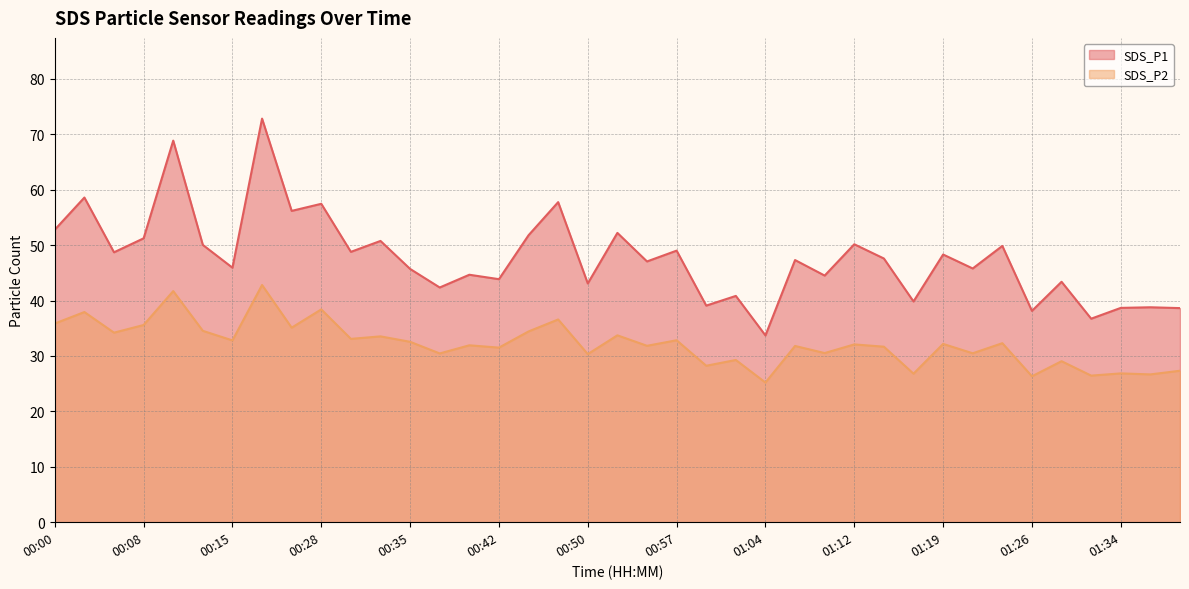

True or false: SDS_P2 has a value of 46.8 at 00:50.

False